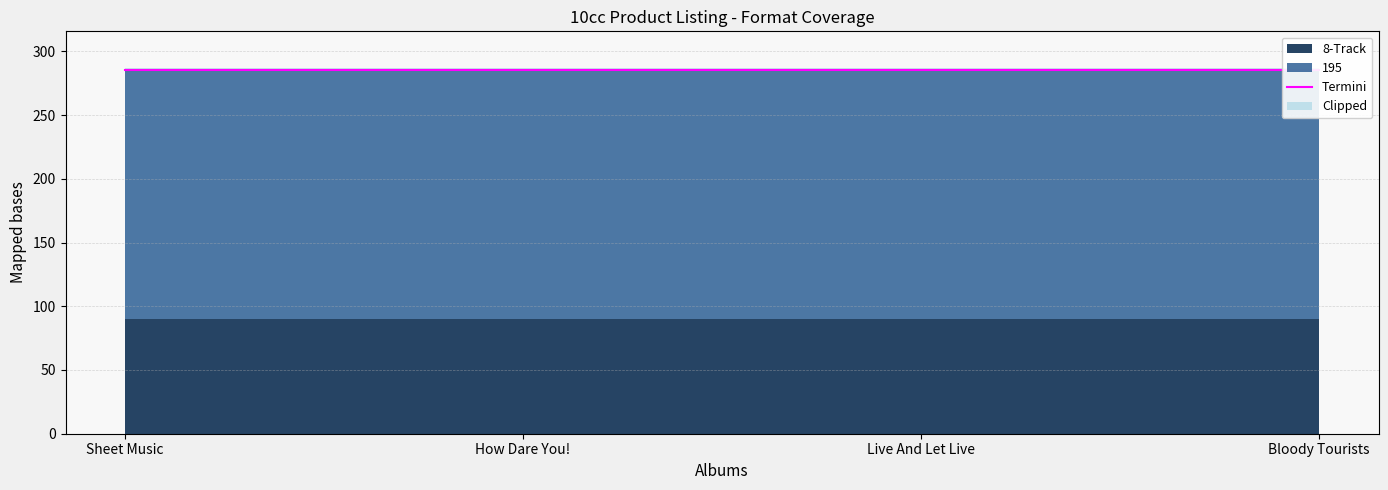

True or false: 195 has more than 2 interior local peaks.

False